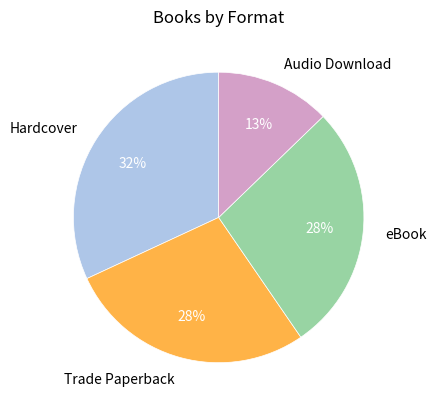

How many slices are in this pie chart?

4